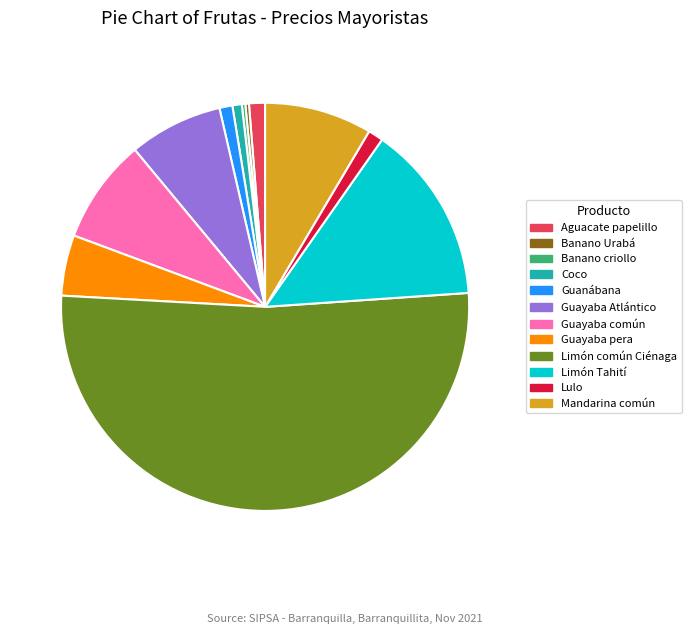

What is the majority slice?

Limón común Ciénaga